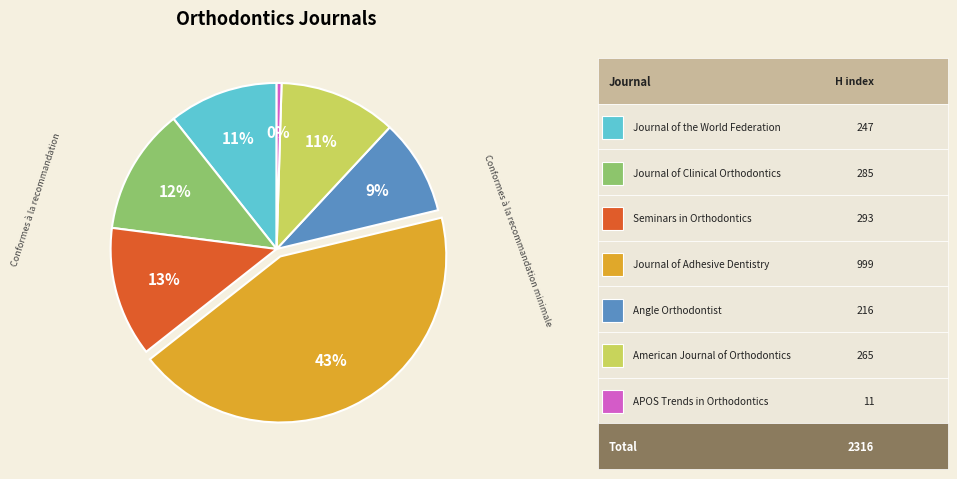

To the nearest percent, what is the difference between the largest and smallest slice percentages?

43%